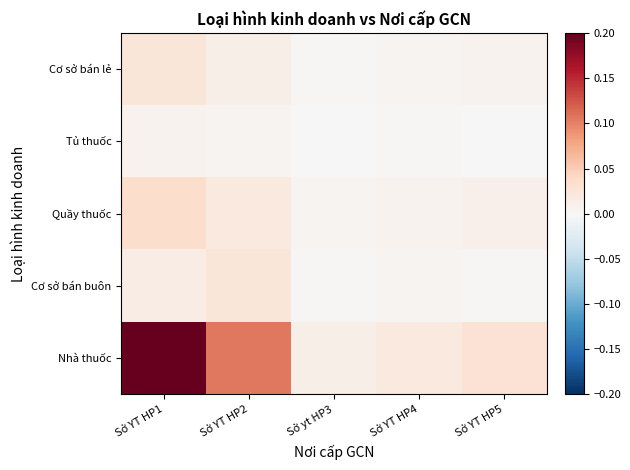

Count the number of categories in the chart.

5